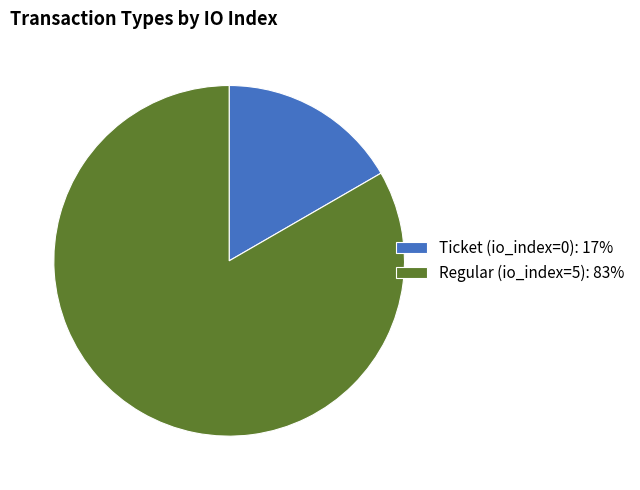

The Ticket (io_index=0): 17% slice represents 28% of the pie. True or false?

False